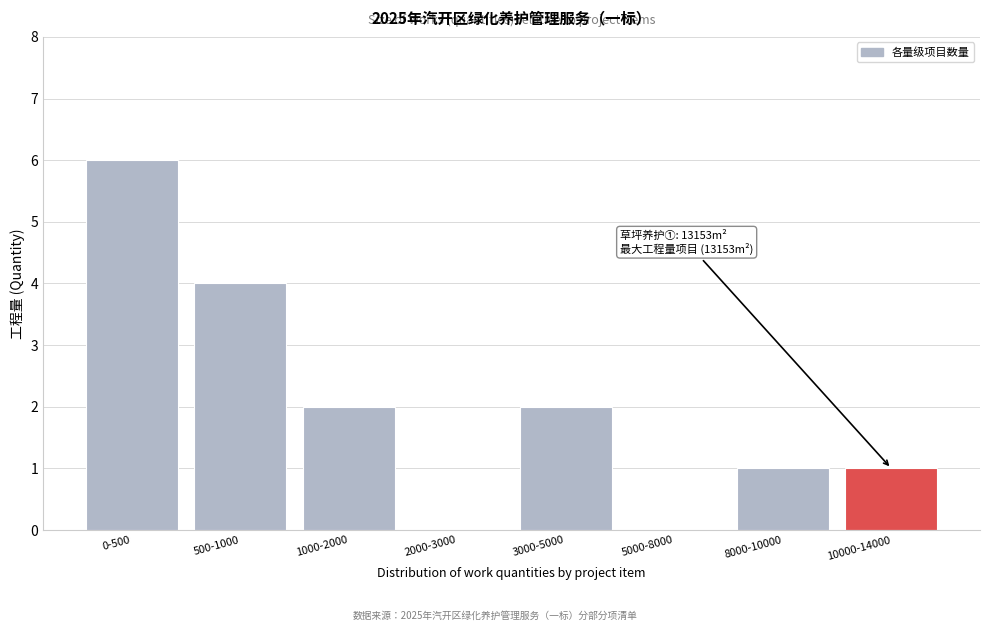

Reading right to left, extract all data points from this chart.

10000-14000=1	8000-10000=1	5000-8000=0	3000-5000=2	2000-3000=0	1000-2000=2	500-1000=4	0-500=6